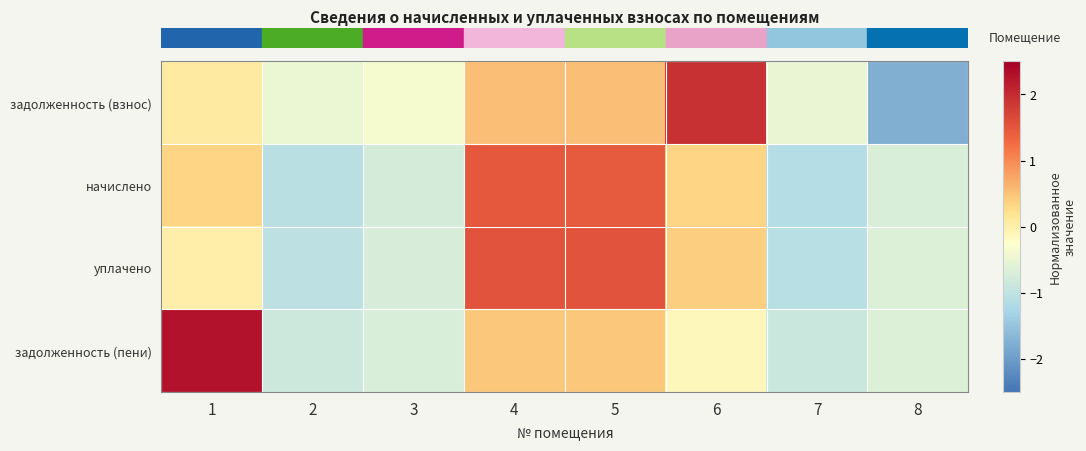

Between 5 and 6, which series saw the biggest shift?

row_0